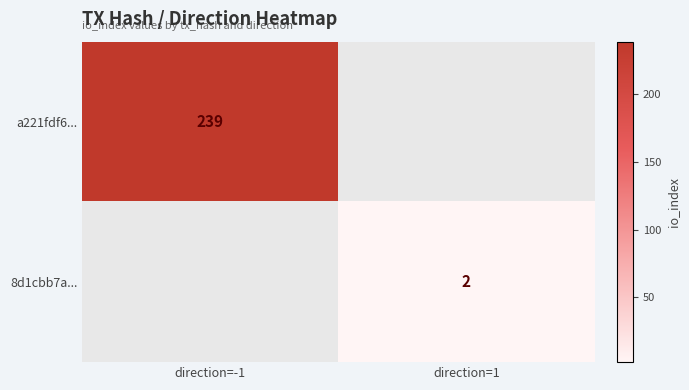

The a221fdf6... series shows 239 at direction=-1. True or false?

True